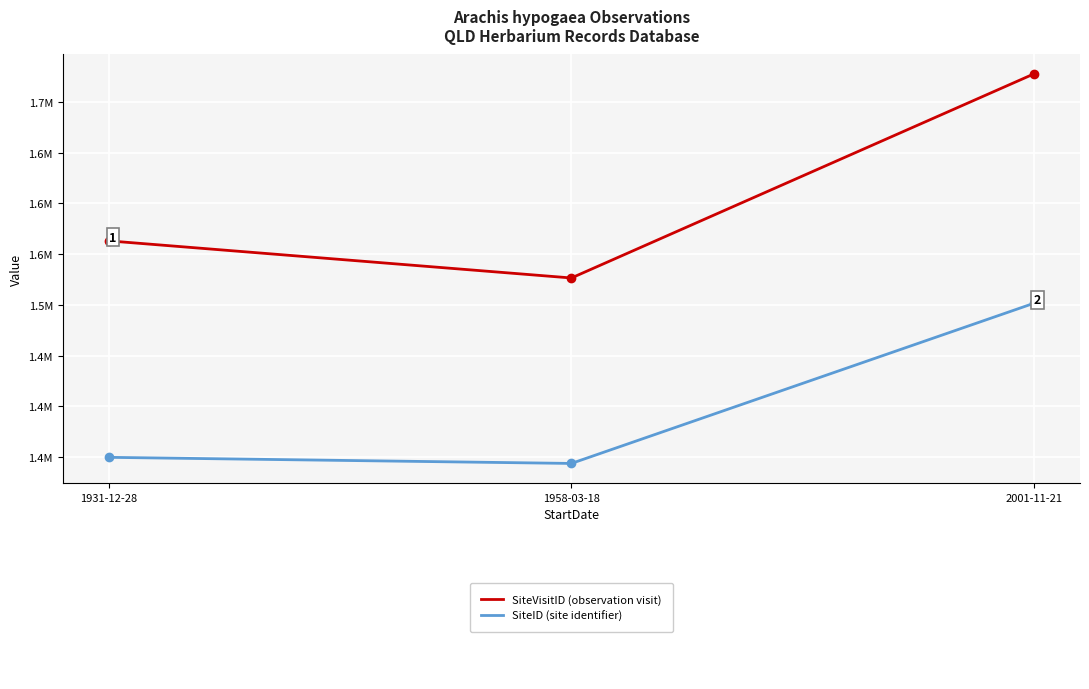

Is this an area chart (filled region under the line)?

No